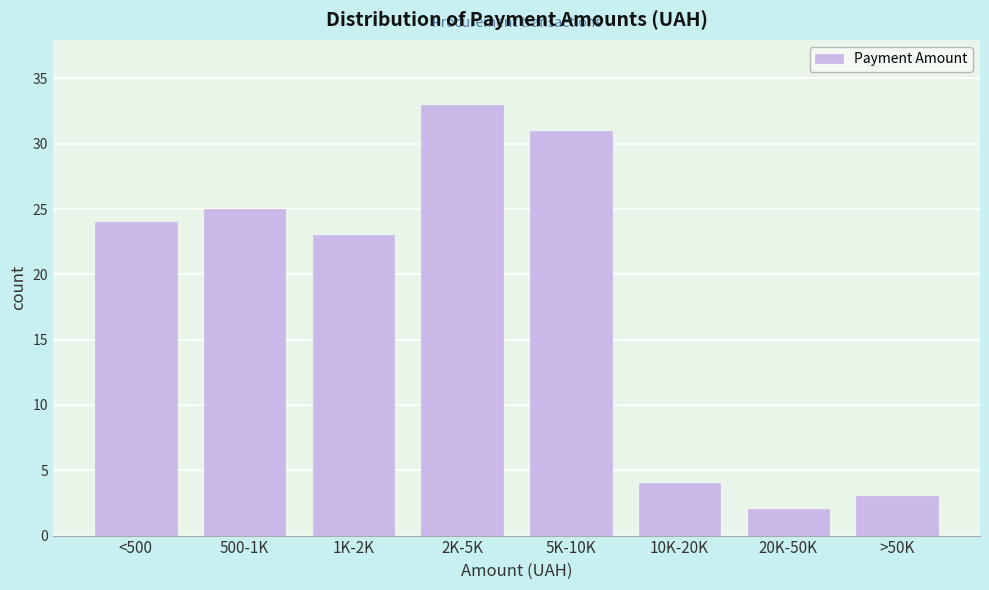

Reading left to right, list all the values displayed in this chart.

24	25	23	33	31	4	2	3